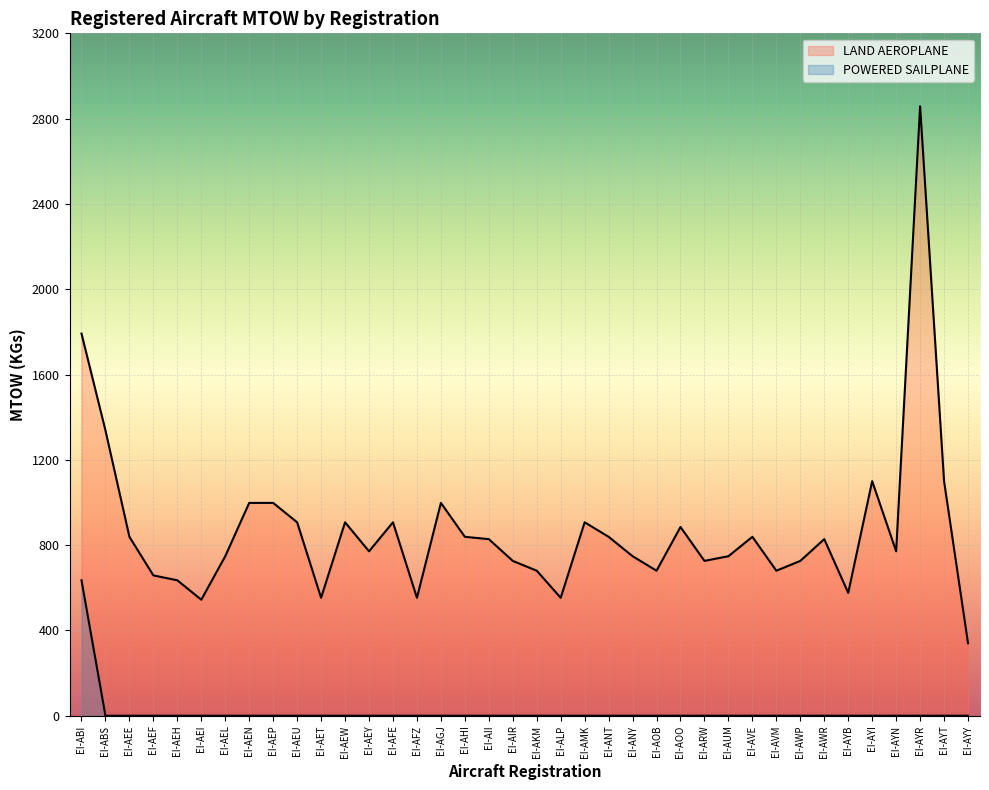

At which category is the sum across all series the highest?

EI-AYR